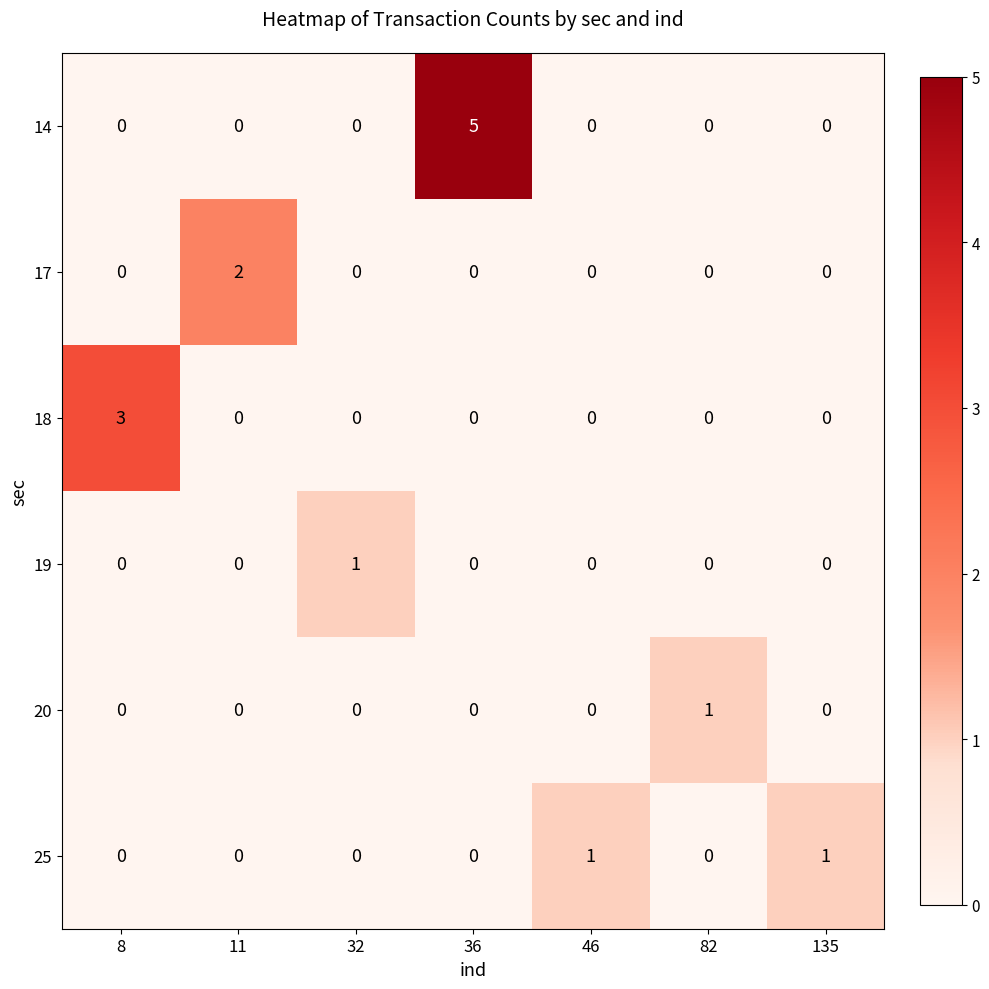

How many 14 values are between 0 and 1?

6